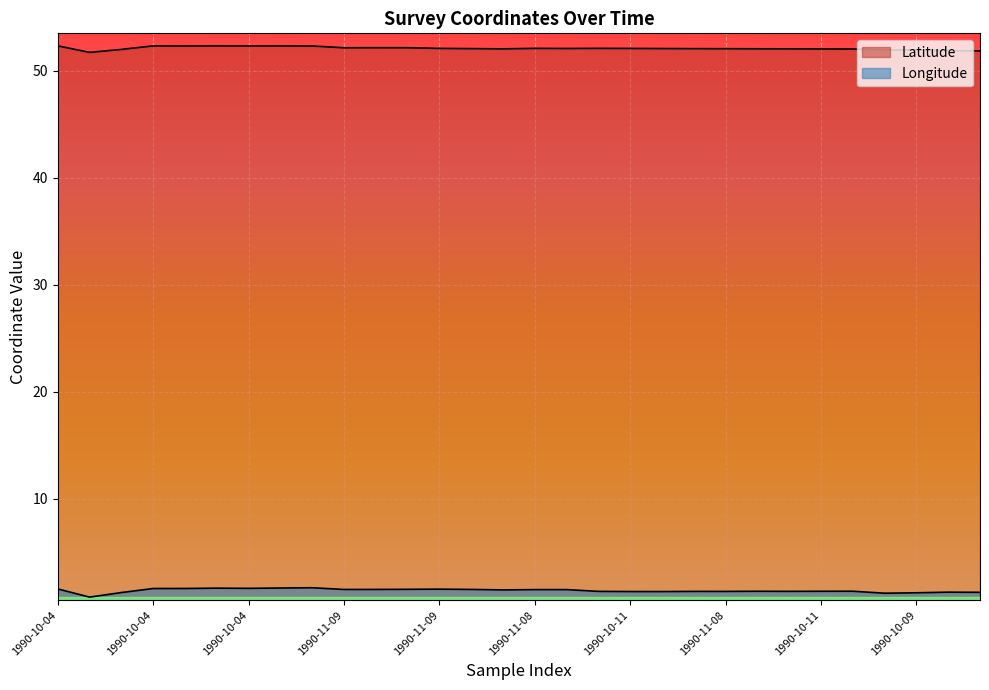

What is the average value of the Longitude series?

1.4